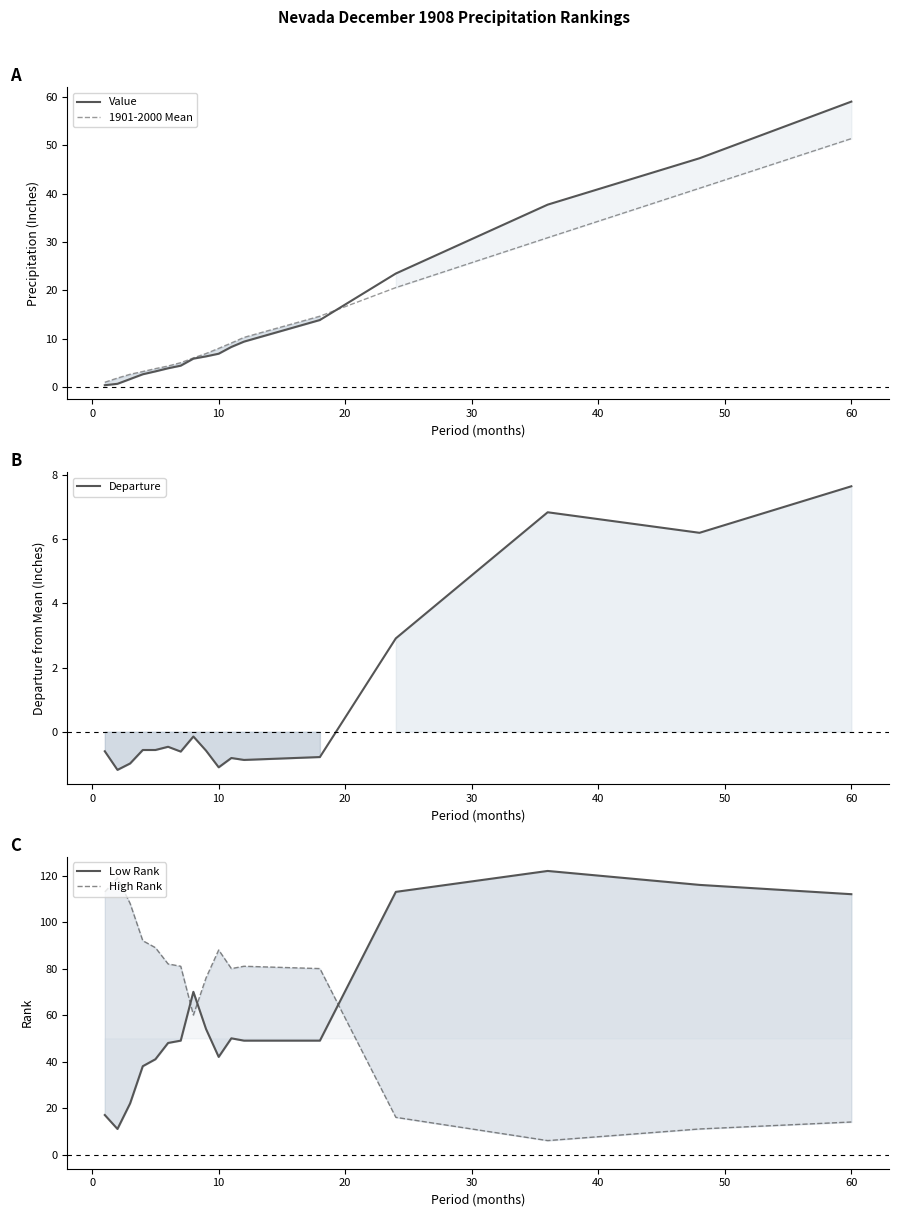

True or false: 1901-2000 Mean and Departure cross at least once.

False